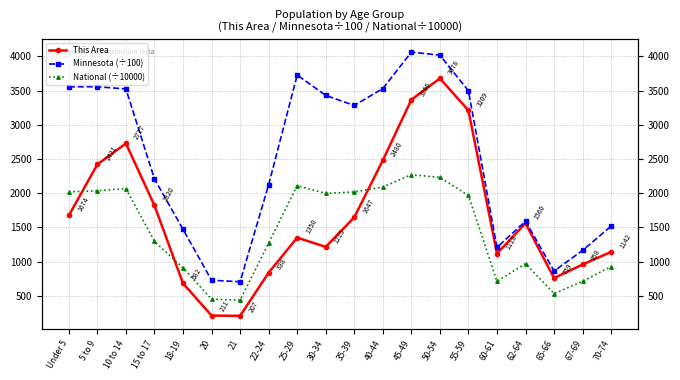

What is the sum of the Minnesota (÷100) values at 60-61 and 21?

1913.5